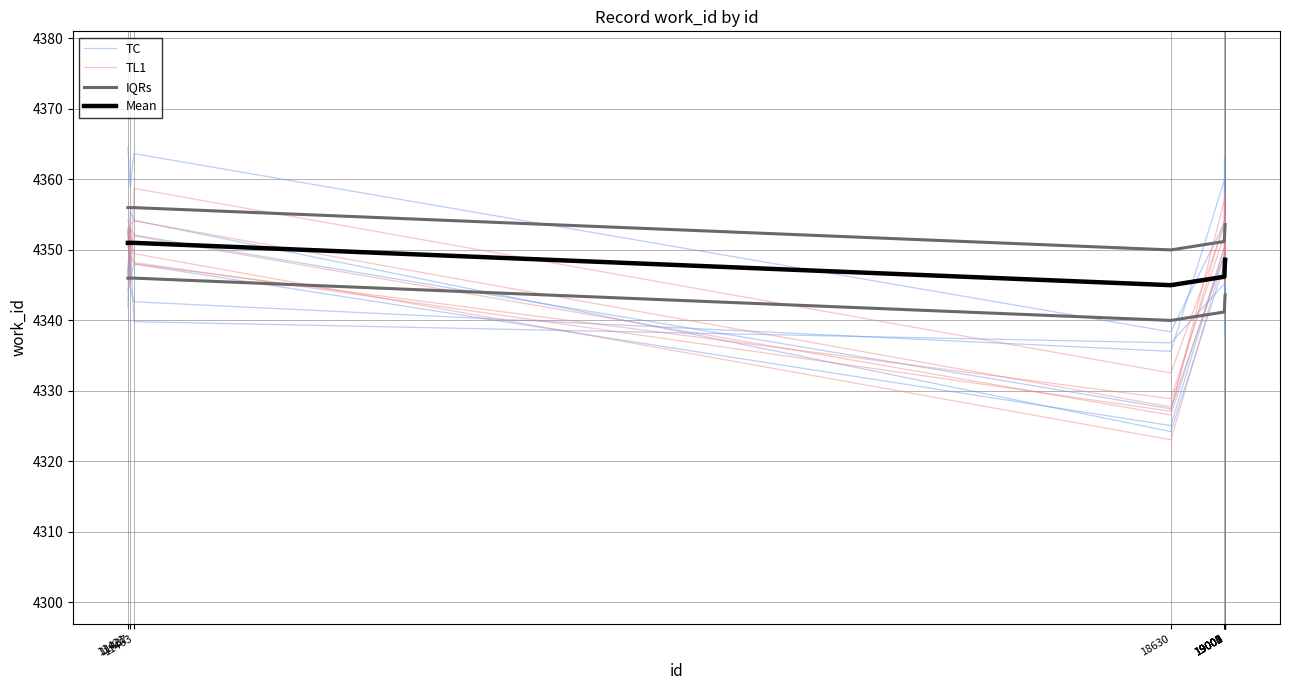

Reading left to right, transcribe all the data shown in this chart.

TC: 4350.4	4353.2	4352.1	4327.5	4349.3	4349.3	4348.9	4352.8	4351.5	4352.0
TL1: 4350.7	4350.3	4352.0	4326.6	4350.3	4351.1	4349.9	4351.9	4349.7	4352.5
IQRs: 4356.0	4356.0	4356.0	4350.0	4351.2	4352.0	4352.6	4353.0	4353.3	4353.6
Mean: 4351.0	4351.0	4351.0	4345.0	4346.2	4347.0	4347.6	4348.0	4348.3	4348.6